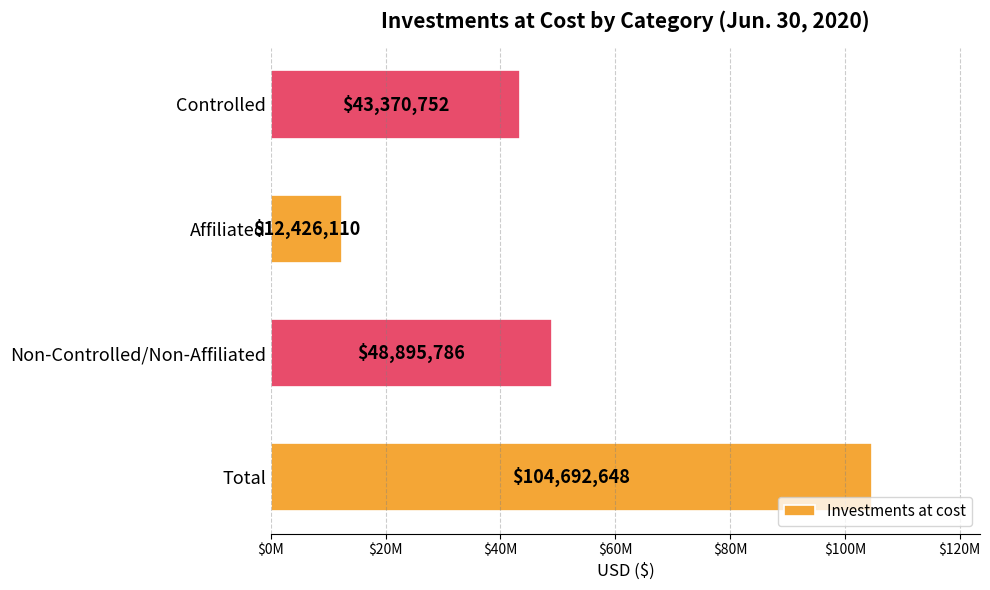

What is the smallest value displayed?

12426110